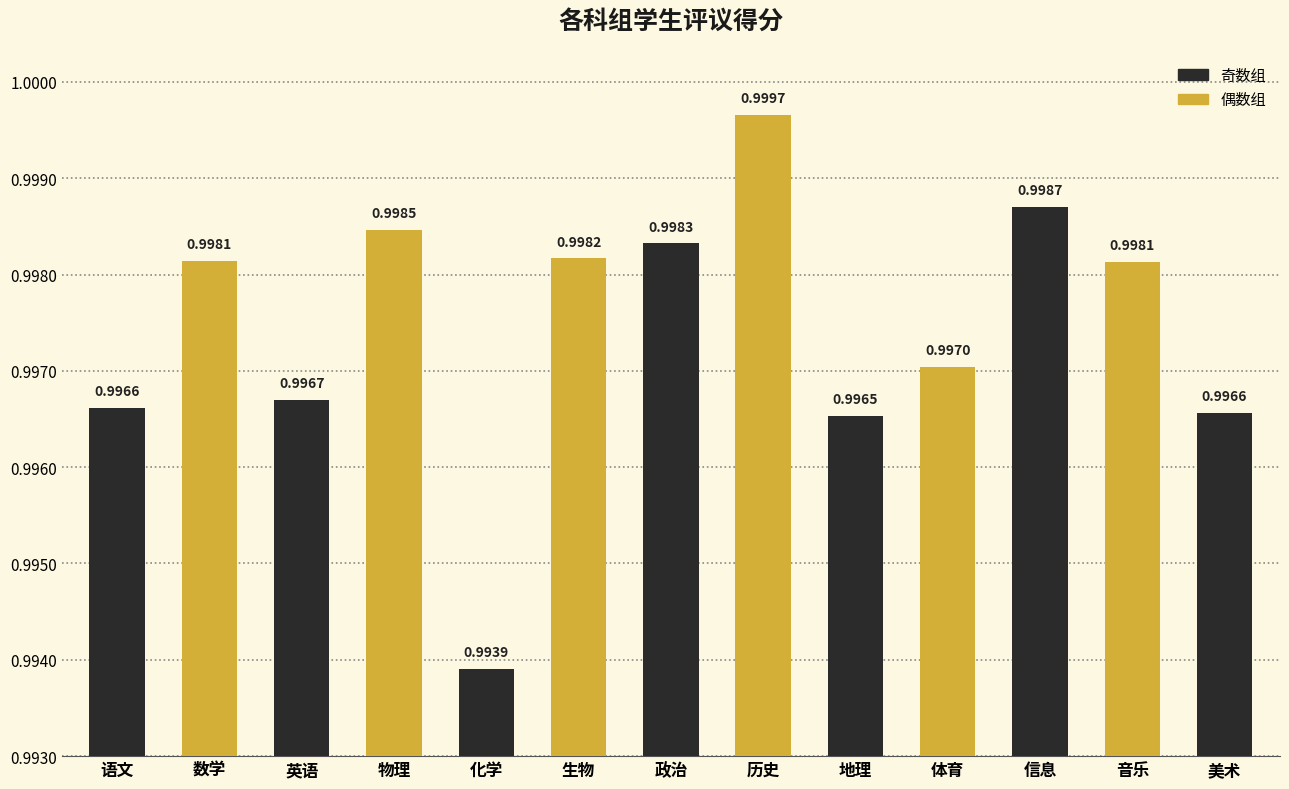

At which category does the chart reach its minimum across all series?

化学